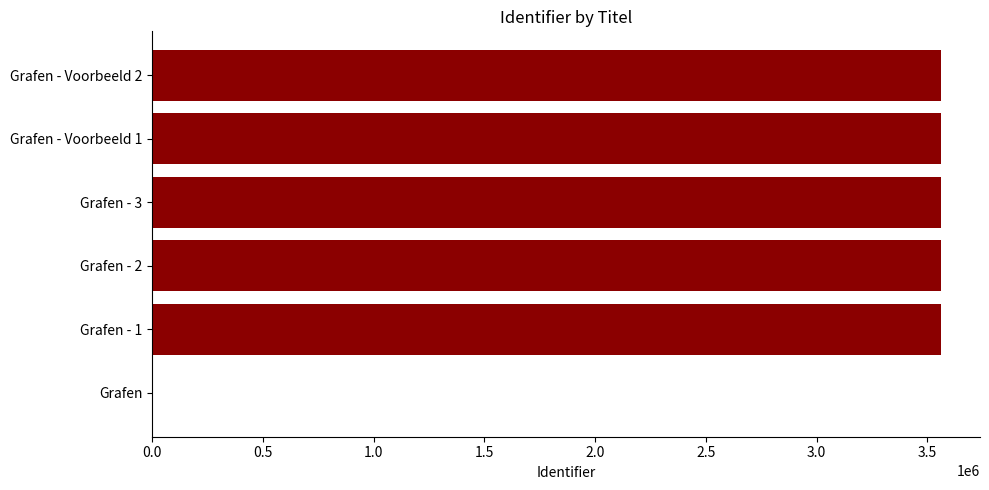

What is the ratio of the value at Grafen - Voorbeeld 1 to the value at Grafen - 1?

1.0